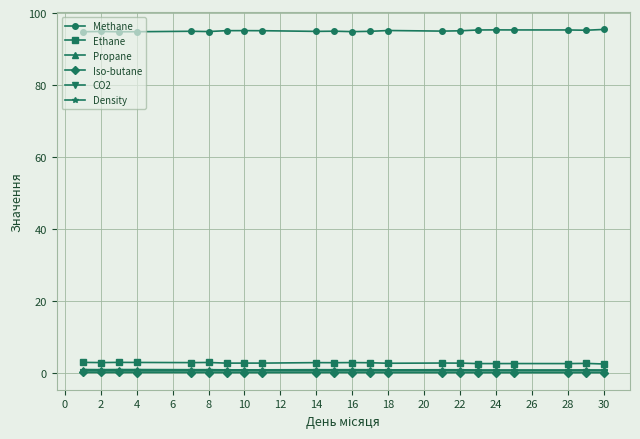

Which series has the largest total across all categories?

Methane